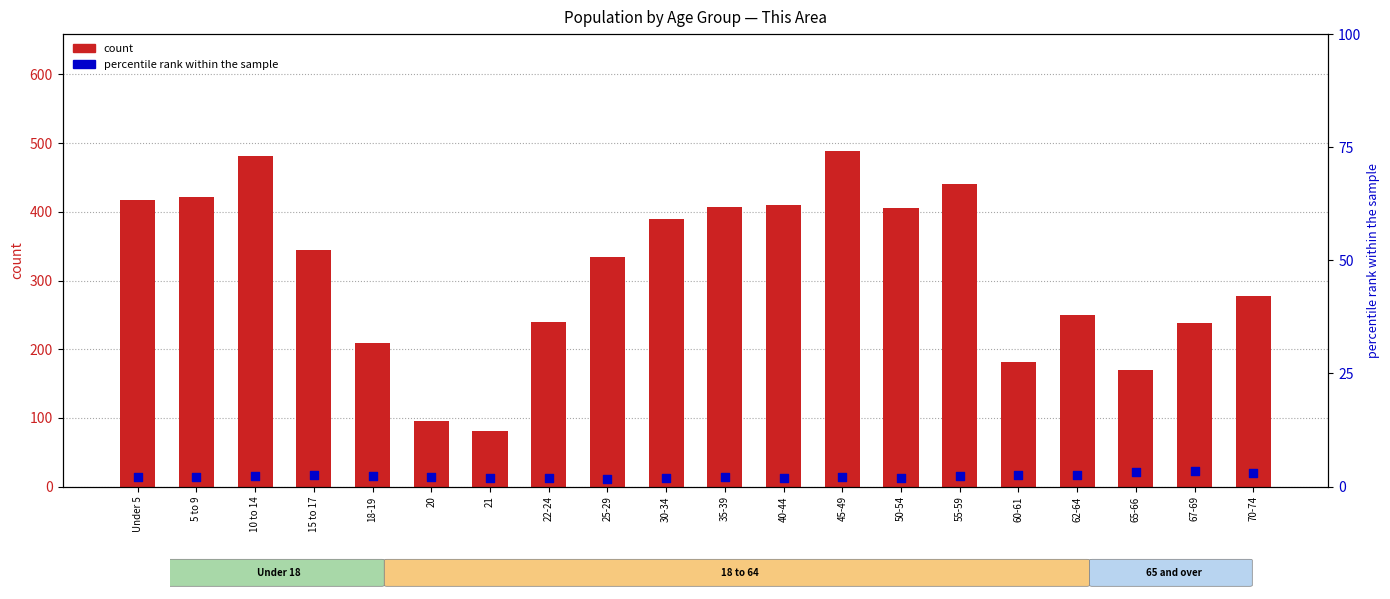

Which series has the largest Y range (max minus min)?

count (This Area)